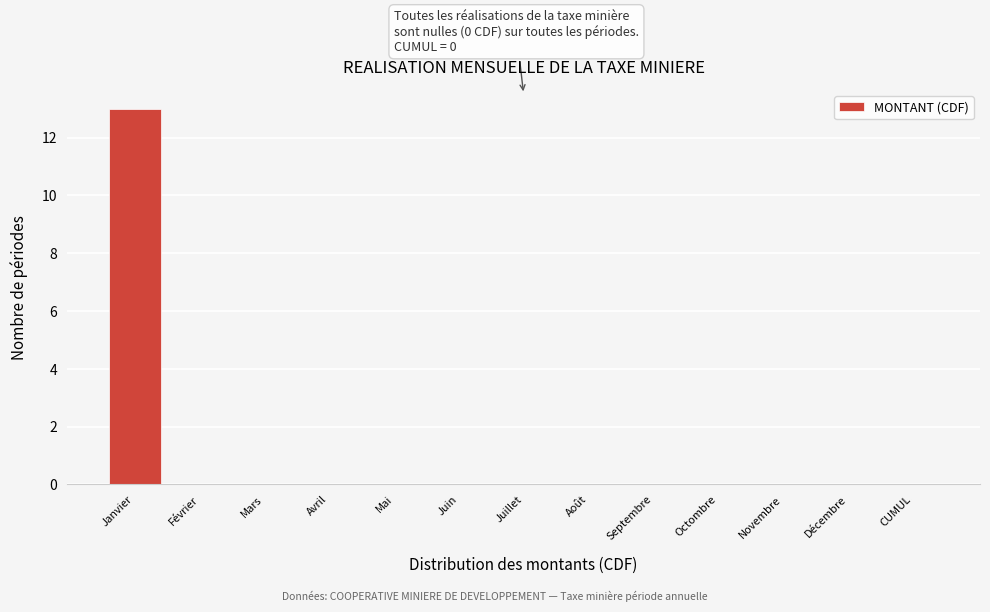

Reading right to left, transcribe all the data shown in this chart.

CUMUL=0	Décembre=0	Novembre=0	Octombre=0	Septembre=0	Août=0	Juillet=0	Juin=0	Mai=0	Avril=0	Mars=0	Février=0	Janvier=13